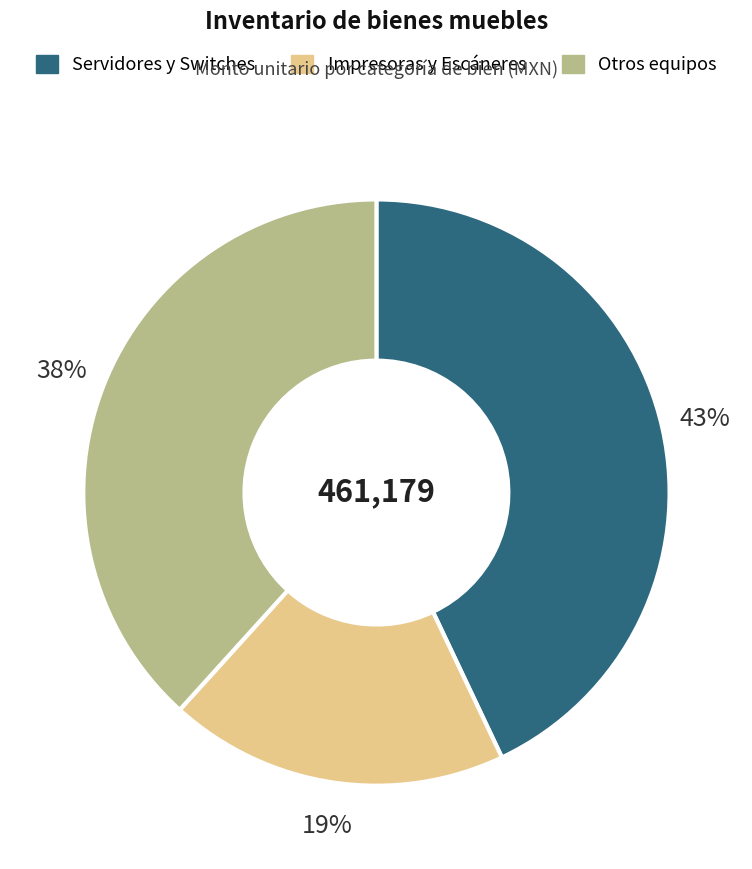

Is there a majority slice in this chart?

No